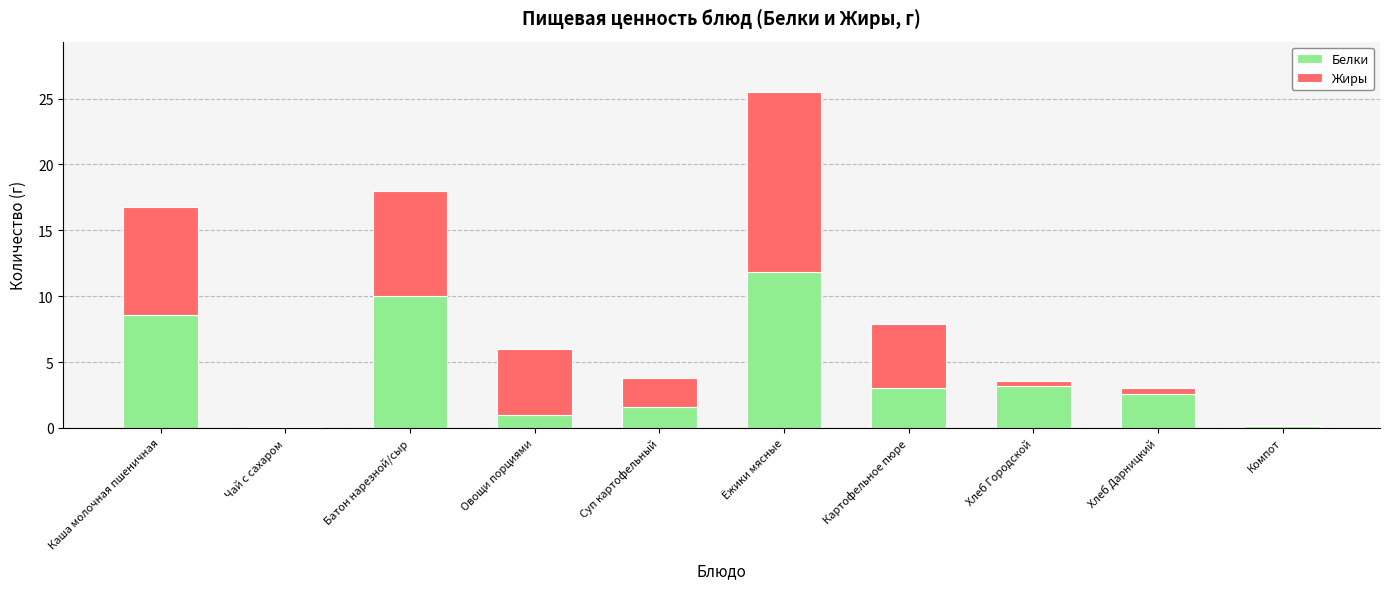

The value of Белки at Батон нарезной/сыр is 10.0. True or false?

True